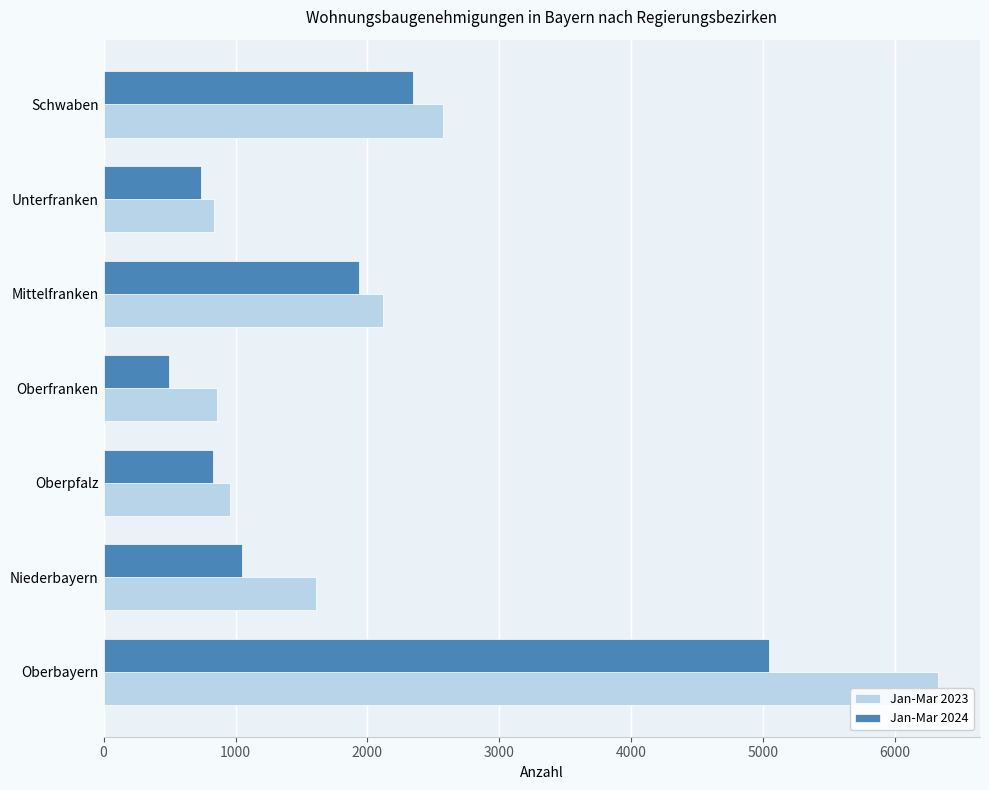

True or false: Jan-Mar 2024 has a value of 1229 at Schwaben.

False